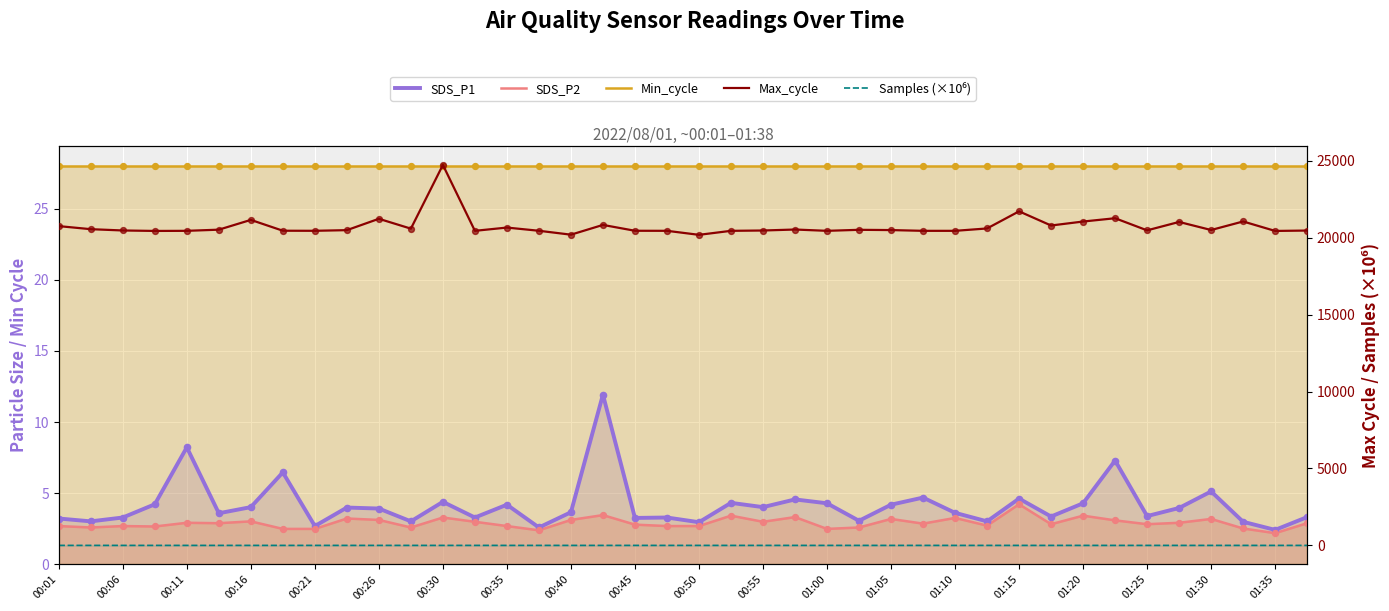

What are all the series names shown in the legend?

SDS_P1, SDS_P2, Min_cycle, Max_cycle, Samples (×10⁶)